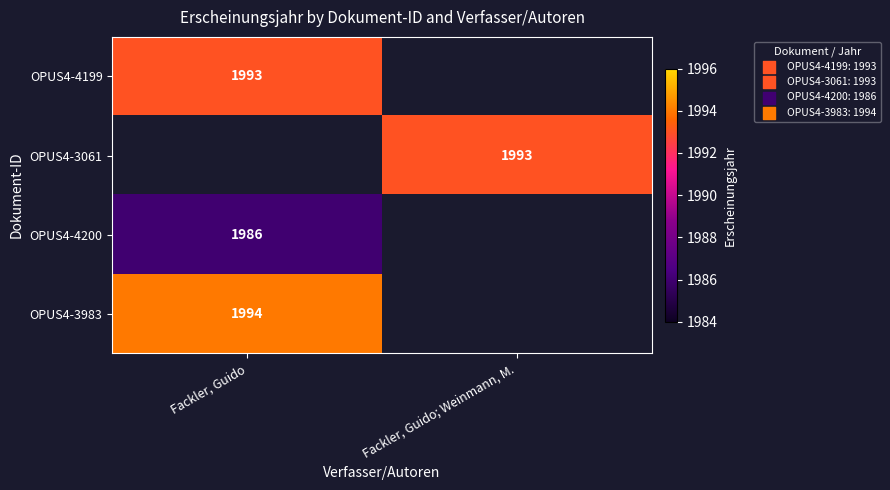

Is it true that OPUS4-3983 equals 1994 at Fackler, Guido?

True